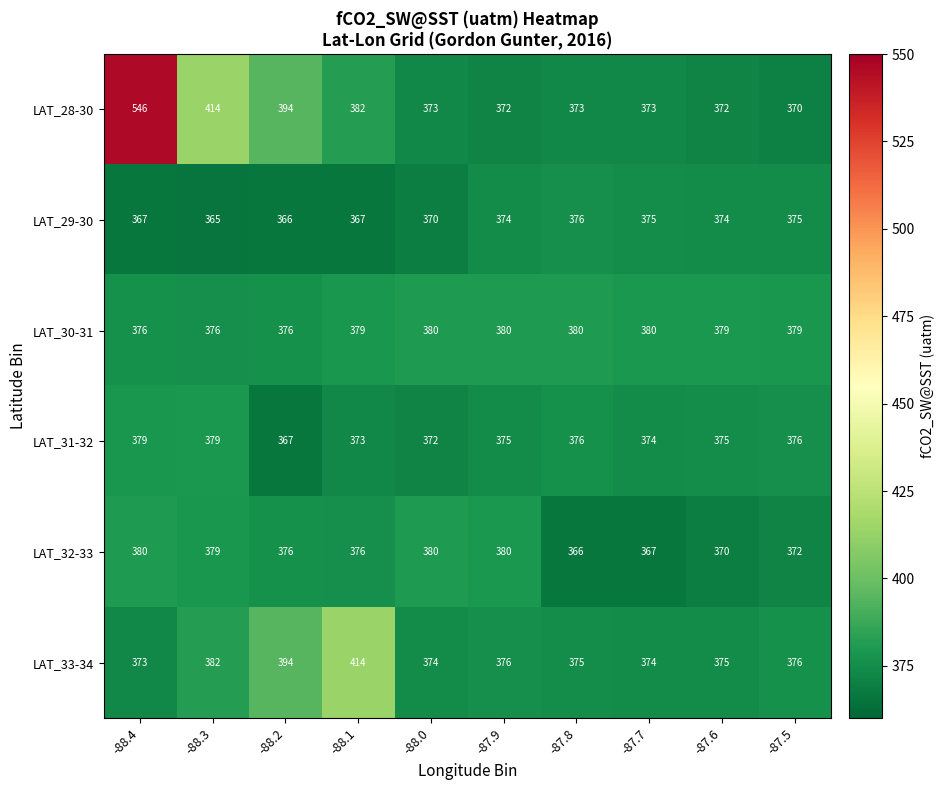

Where is LAT_28-30 nearest to the value 458?

-88.3